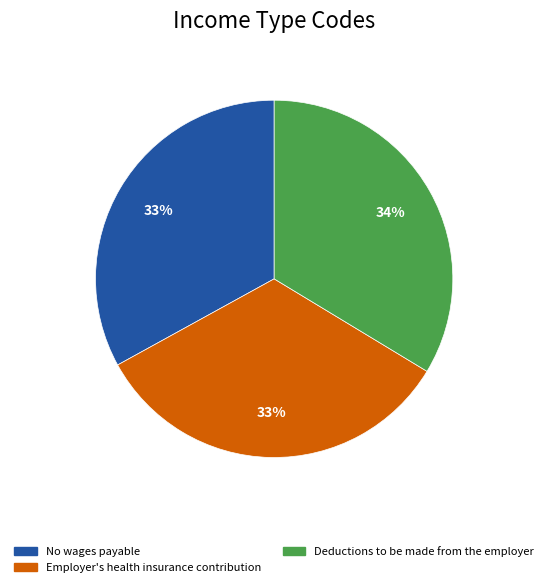

To the nearest percent, what is the difference between the largest and smallest slice percentages?

1%